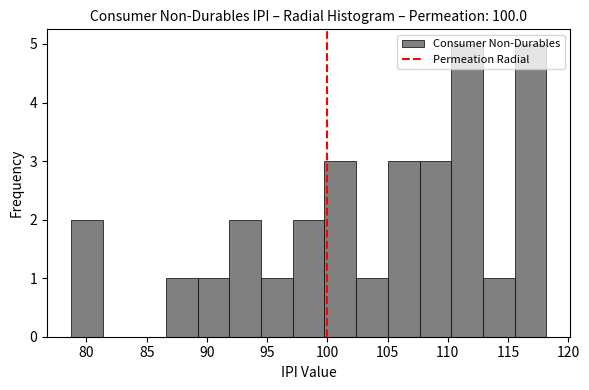

Reading left to right, list every bar in this chart as the range it spans on the x-axis followed by its height. Neither the bar edges nor the heights are printed on the chart, so give them approximately, as read against the axes.

78.5 to 81.5: 2
81.5 to 84.0: 0
84.0 to 86.5: 0
86.5 to 89.0: 1
89.0 to 92.0: 1
92.0 to 94.5: 2
94.5 to 97.0: 1
97.0 to 100.0: 2
100.0 to 102.5: 3
102.5 to 105.0: 1
105.0 to 107.5: 3
107.5 to 110.5: 3
110.5 to 113.0: 5
113.0 to 115.5: 1
115.5 to 118.0: 5